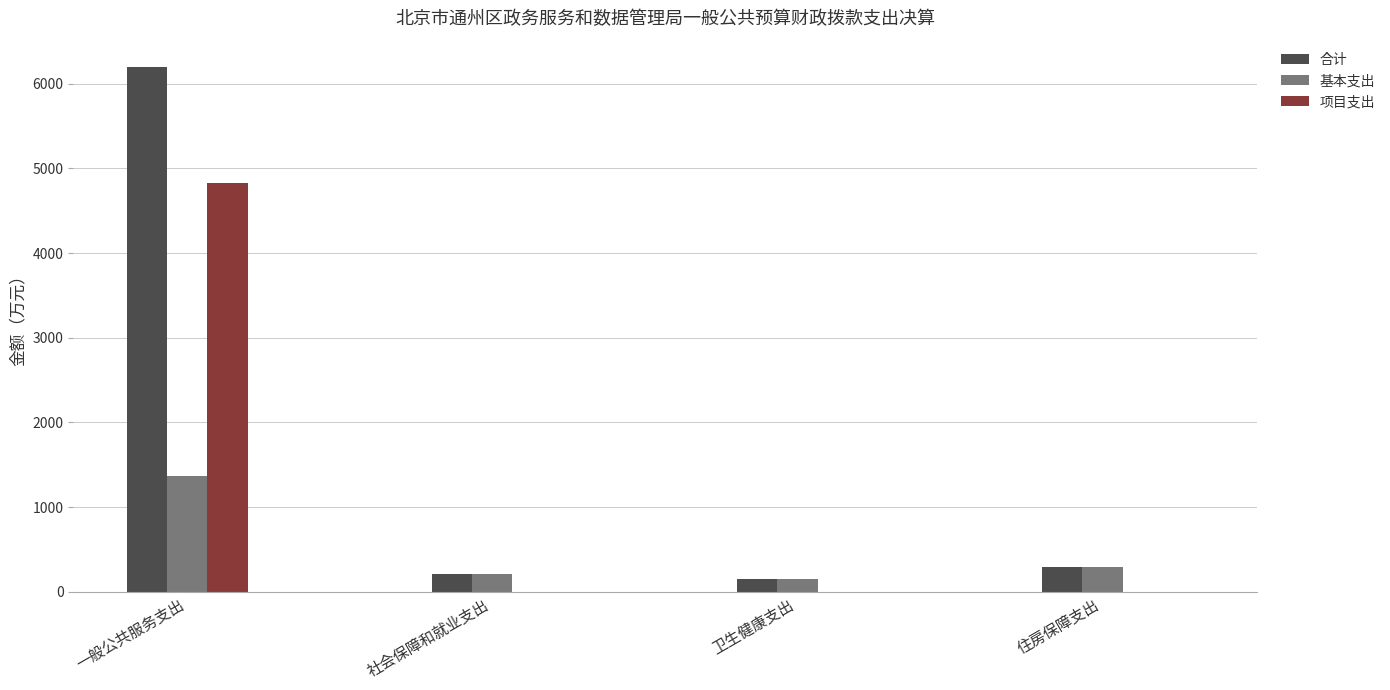

At which category is the sum across all series the highest?

一般公共服务支出